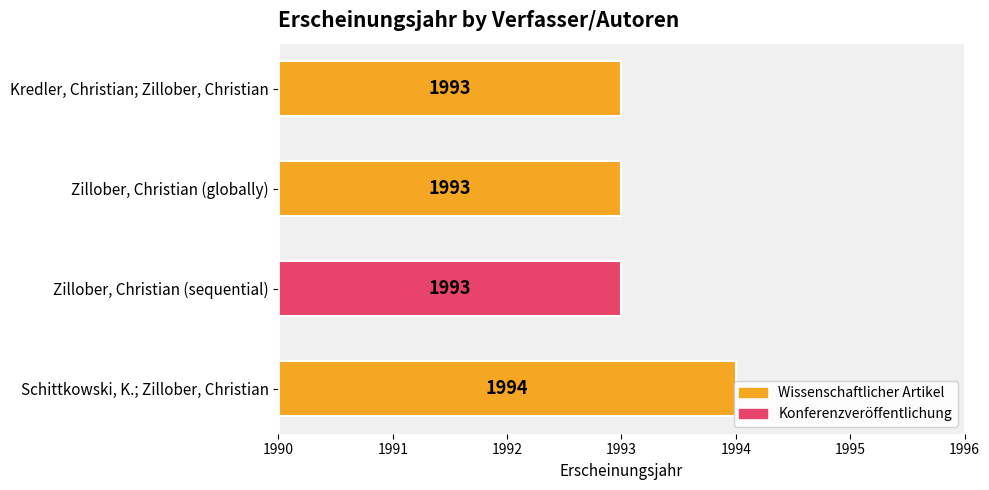

What is the sum of all values?

7973